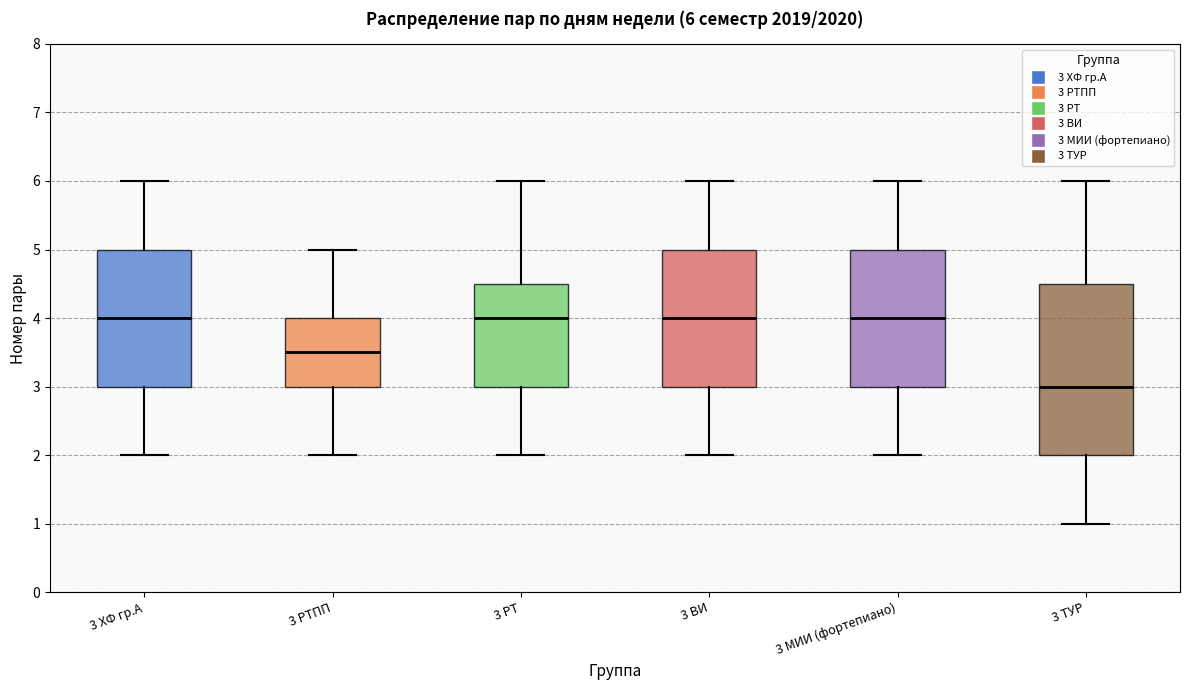

Which box is the tallest, from its lower edge to its upper edge?

3 ТУР